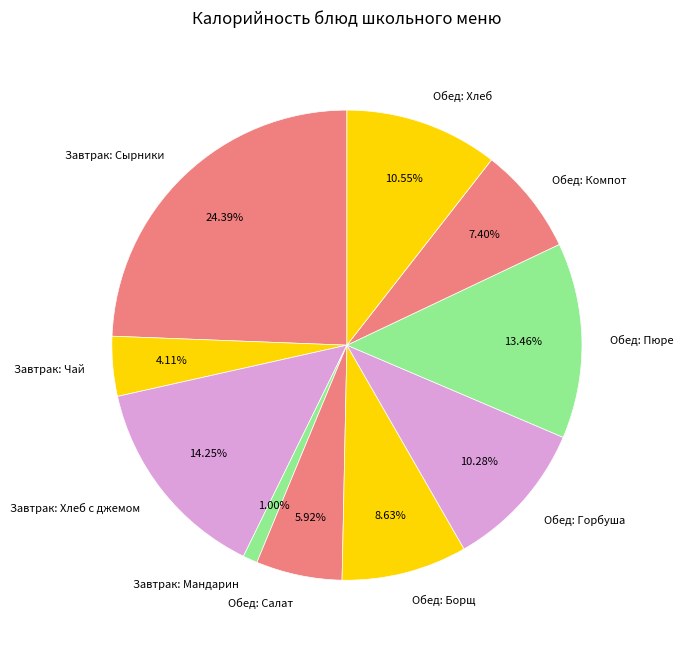

Is there any slice that represents more than half of the pie?

No